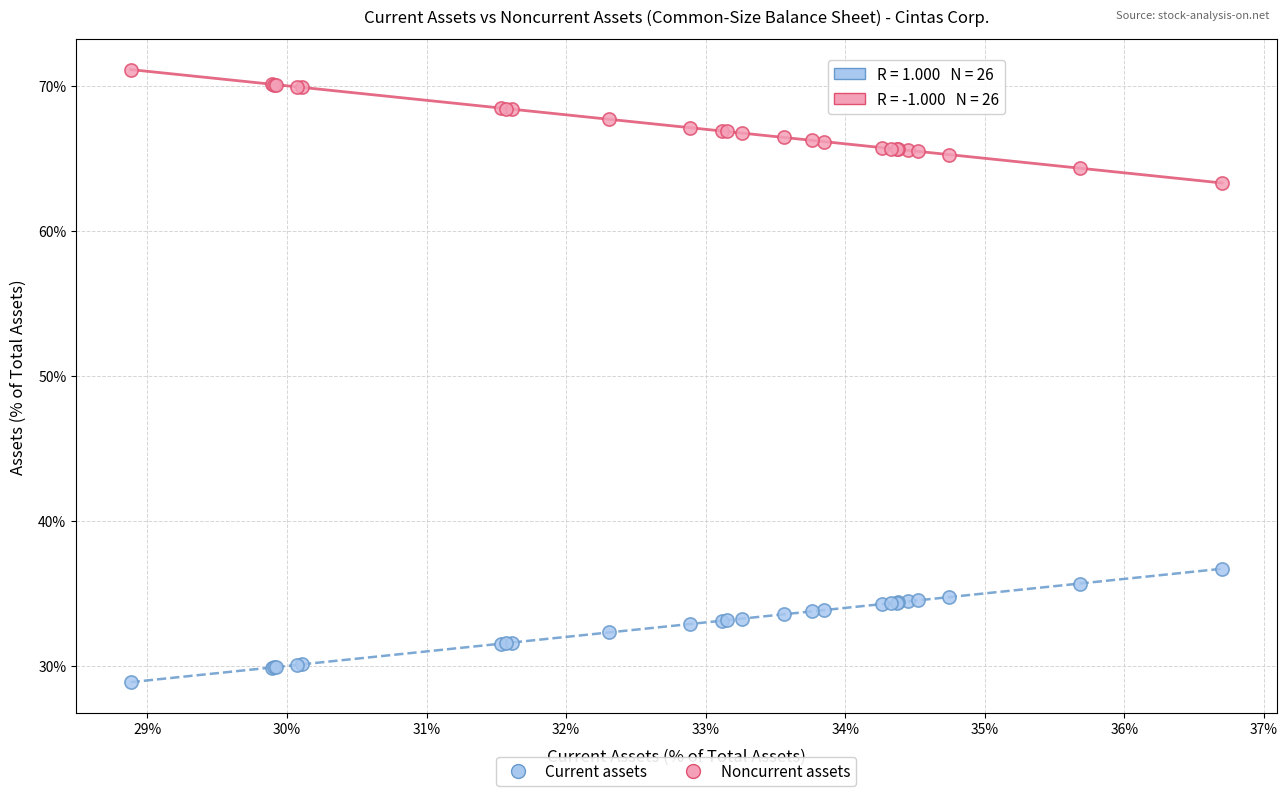

What are all the series names shown in the legend?

Current assets, Noncurrent assets